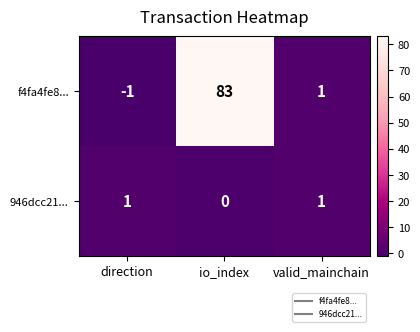

List the series in order of their overall mean, highest first.

f4fa4fe8..., 946dcc21...